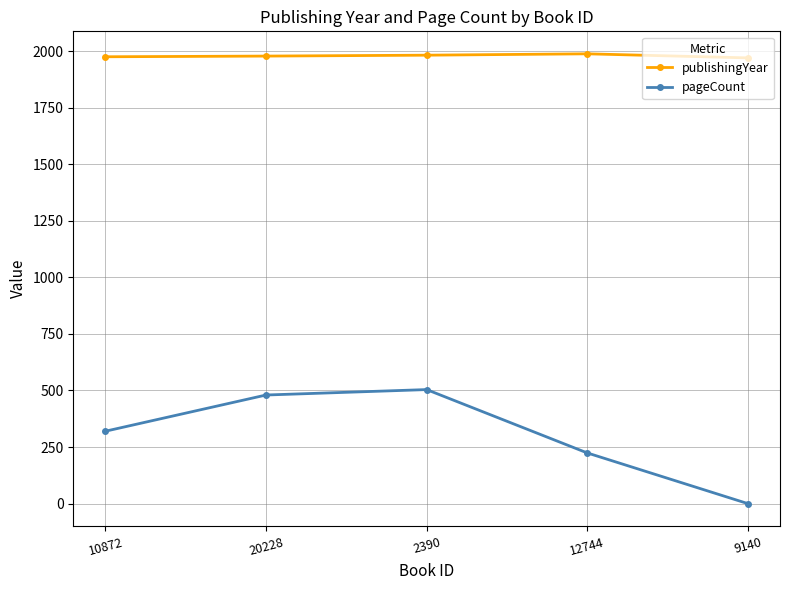

Which label corresponds to the smallest value in the chart?

9140